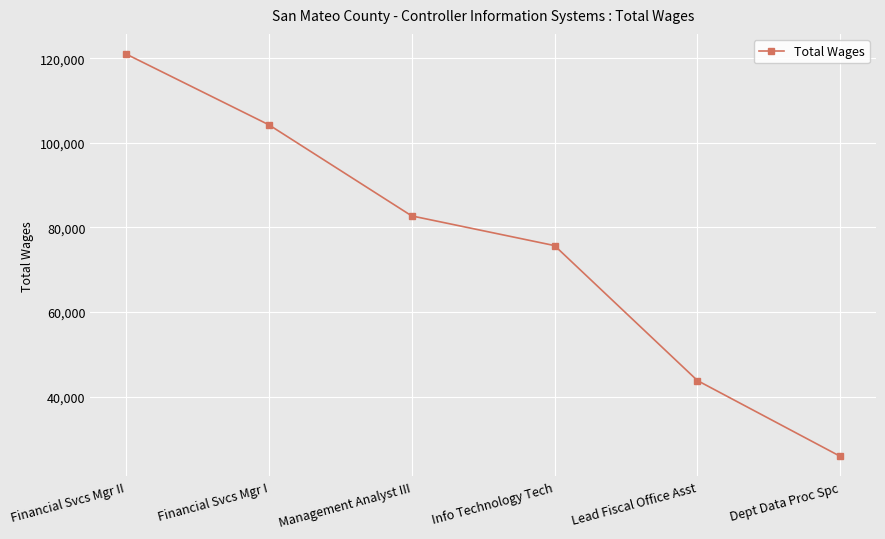

How many values are between 43776 and 104271?

4